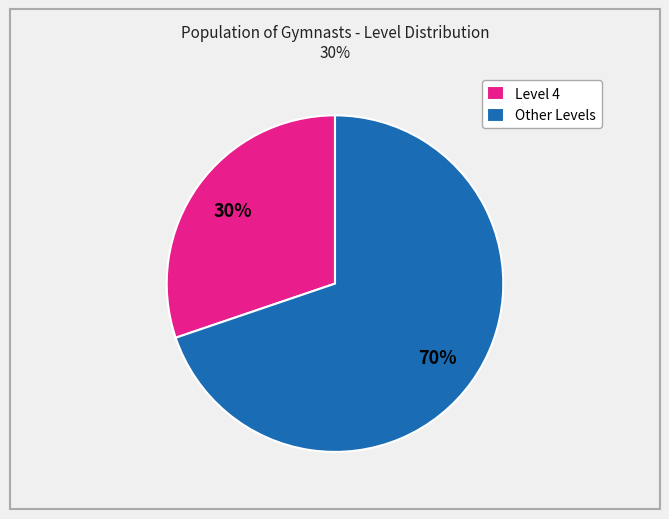

Approximately how many times larger is the value at Level 4 compared to Other Levels?

0.4